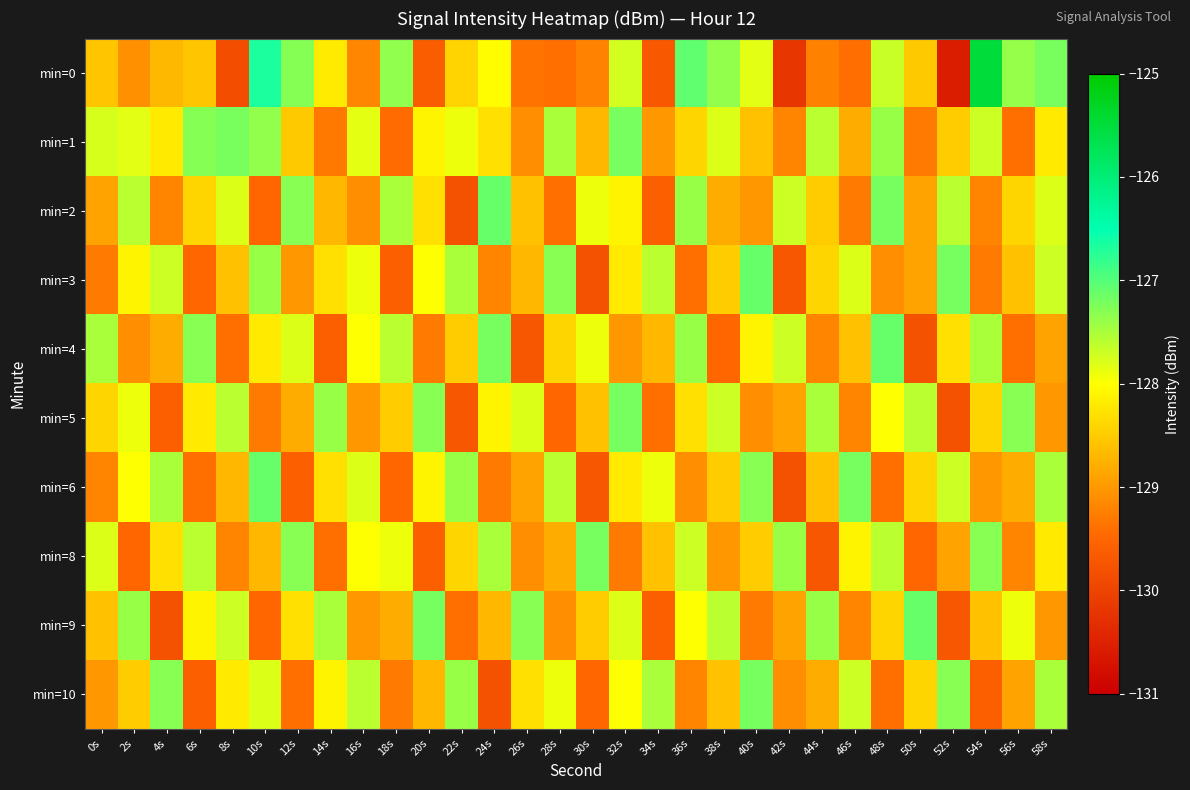

Which series has the largest range (max minus min)?

min=0